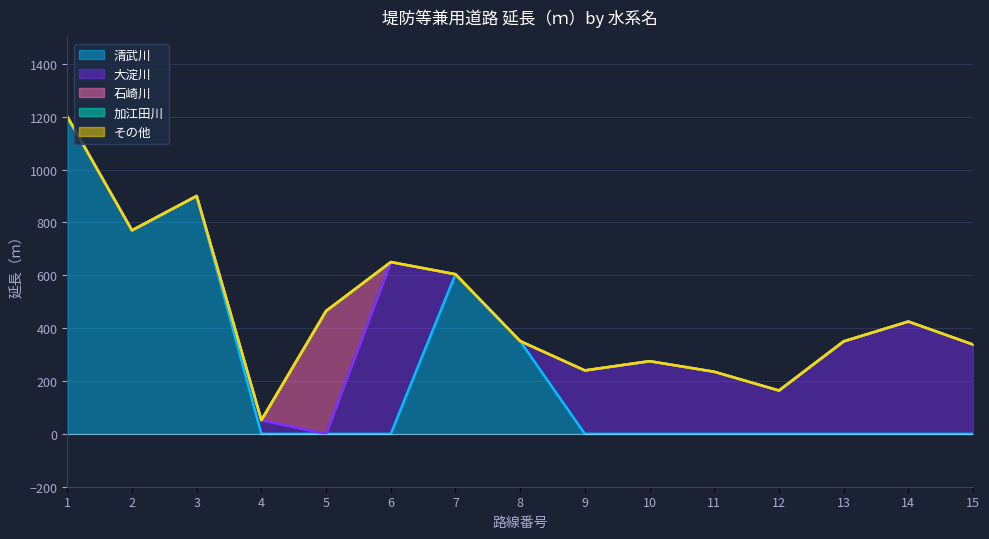

Approximately how many times larger is the value at 9 compared to 13?

0.7